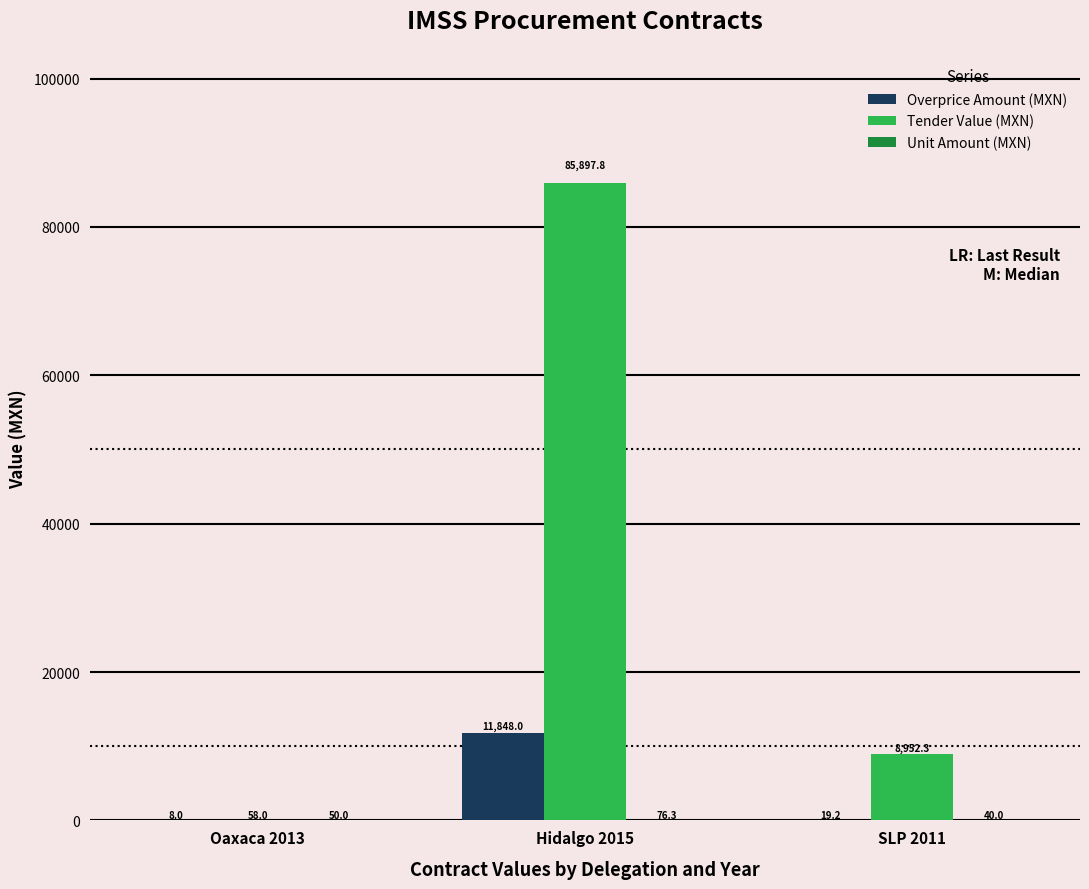

How many groups of bars are there?

3